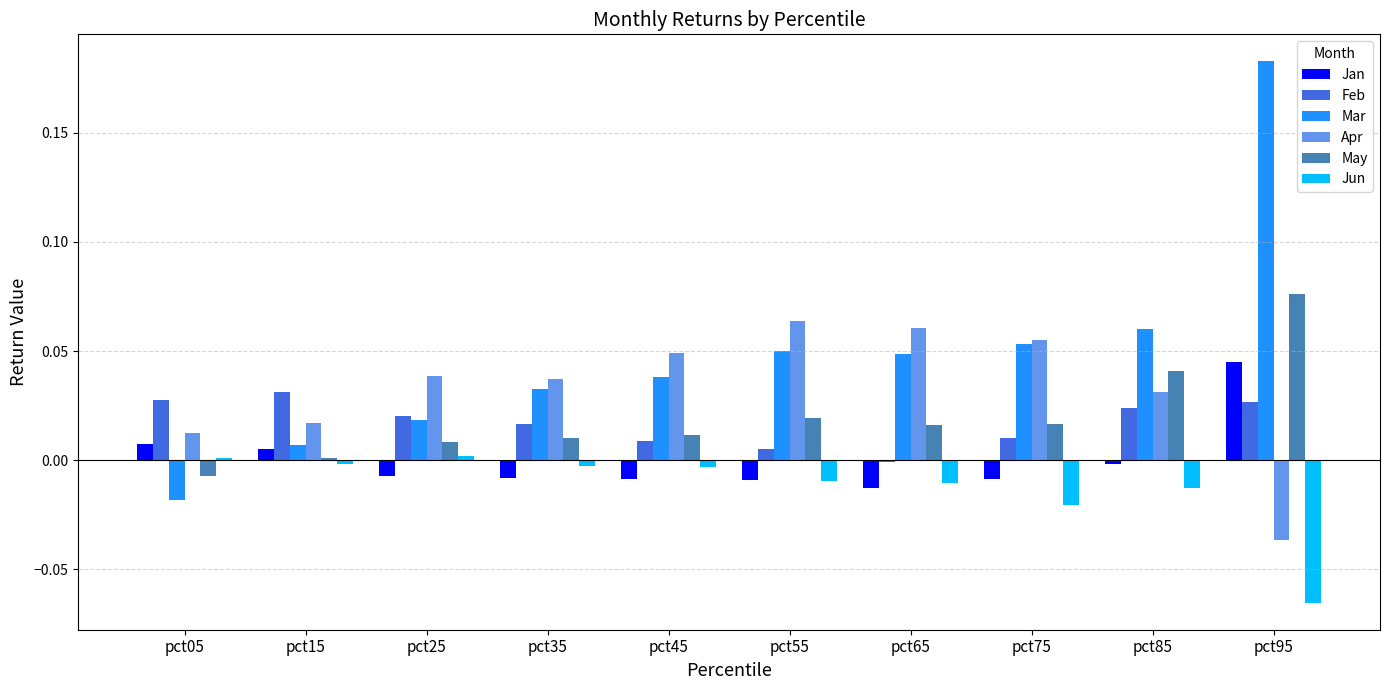

At which category does the chart reach its peak across all series?

pct95